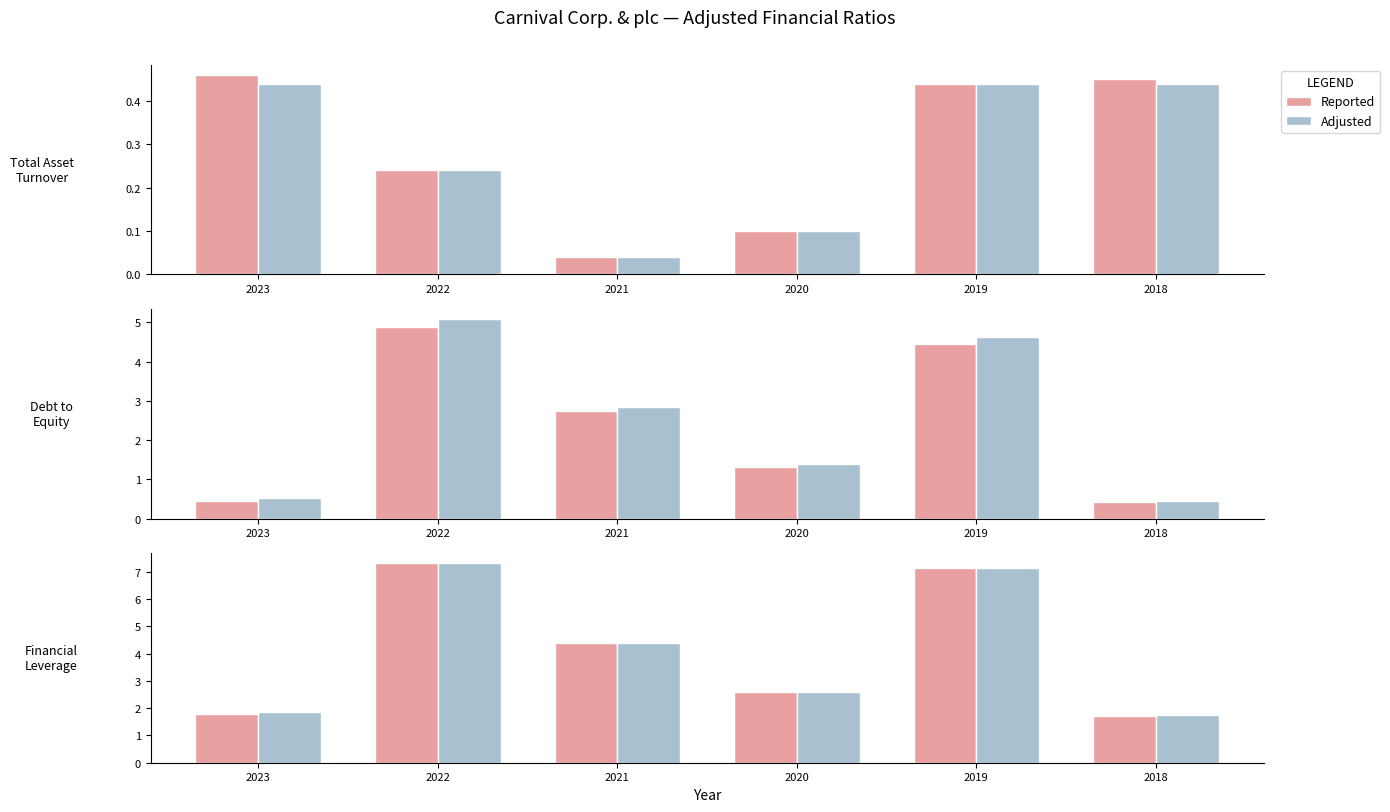

Rank the series at 2021 from lowest to highest value.

Reported, Adjusted